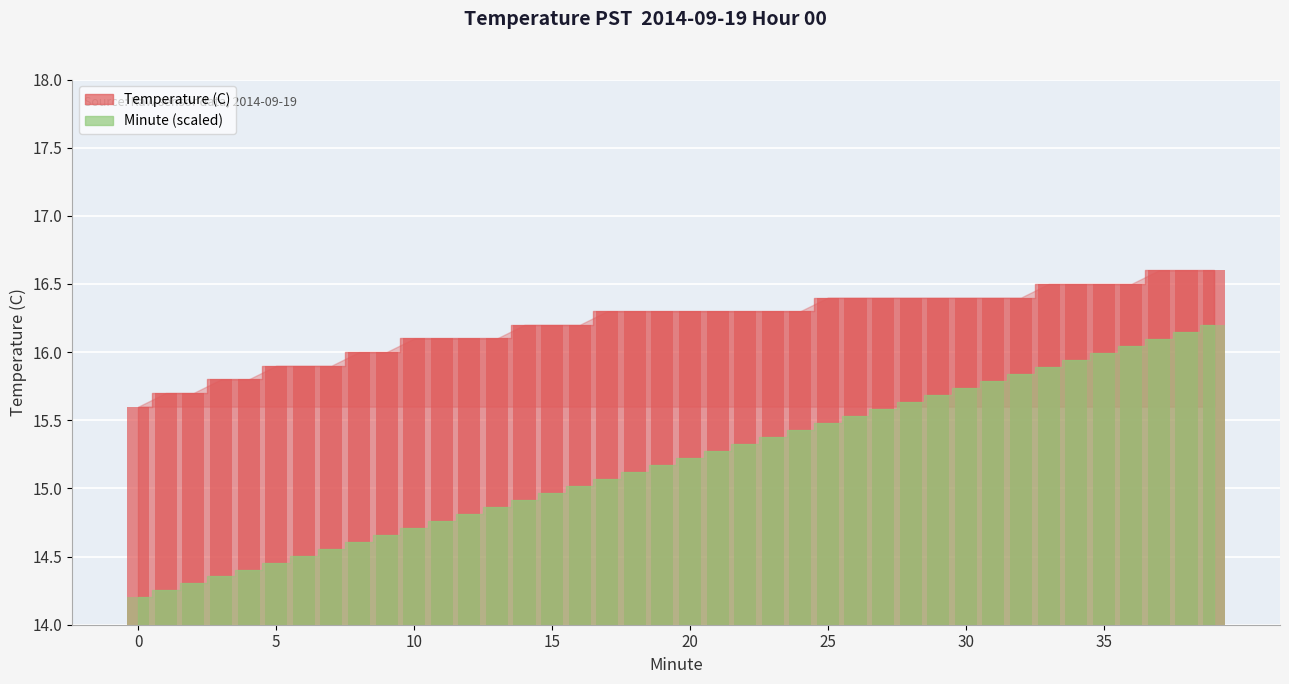

At how many categories does at least one series exceed 16?

30